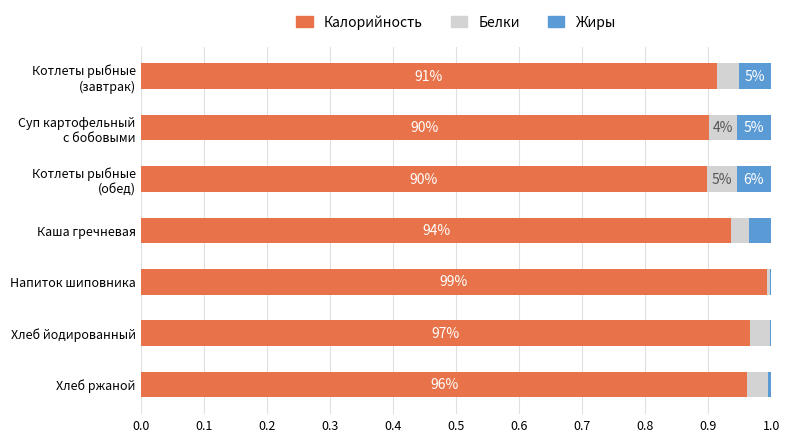

What are all the series names shown in the legend?

Калорийность, Белки, Жиры